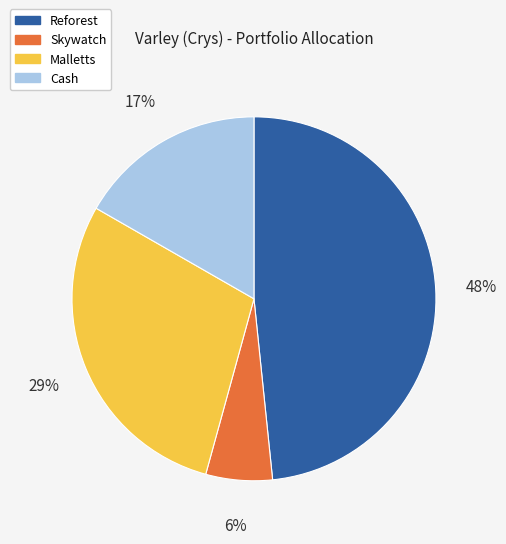

Count the number of slices in the pie.

4